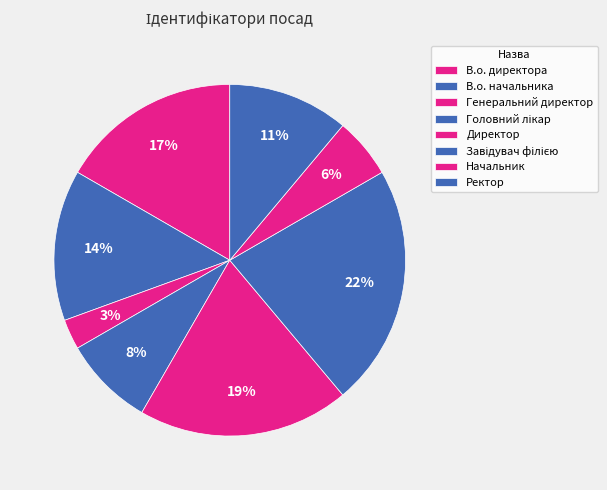

How many slices are in this pie chart?

8